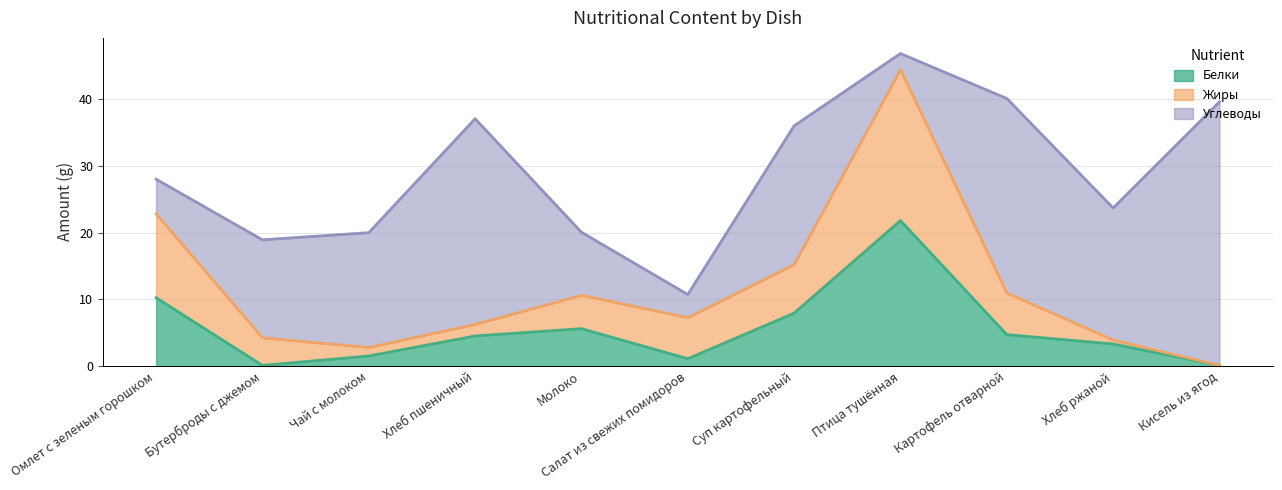

What is the highest value of the Белки series?

21.8